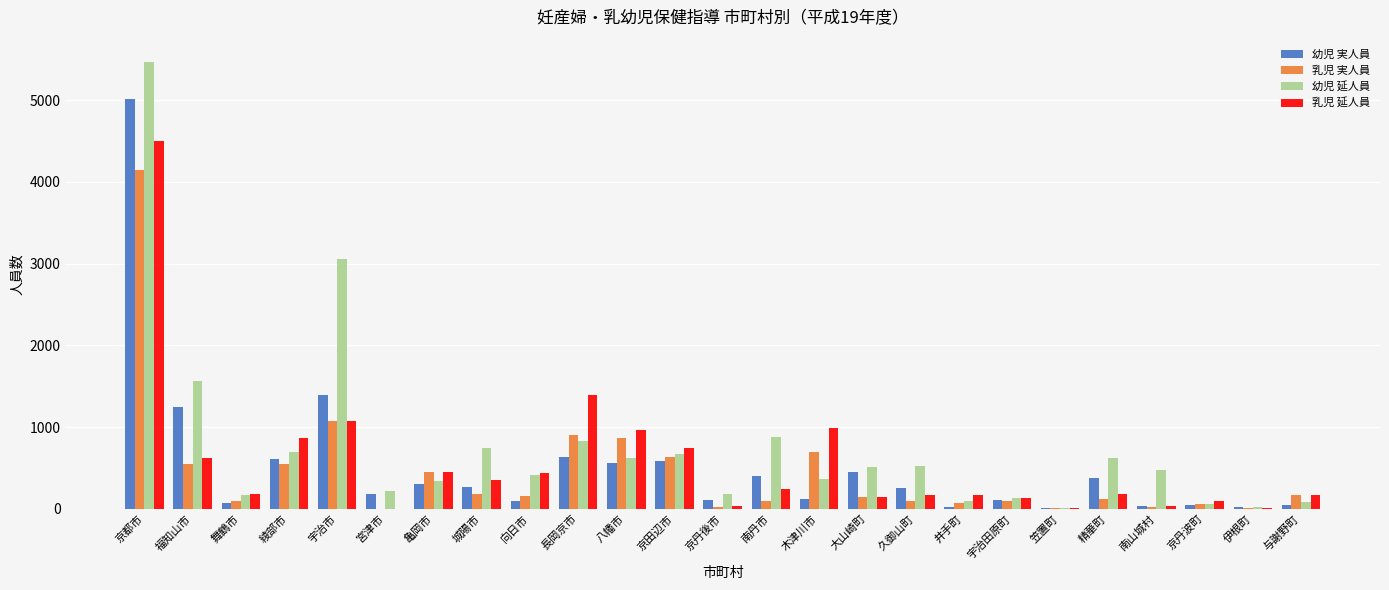

How many groups of bars are there?

25